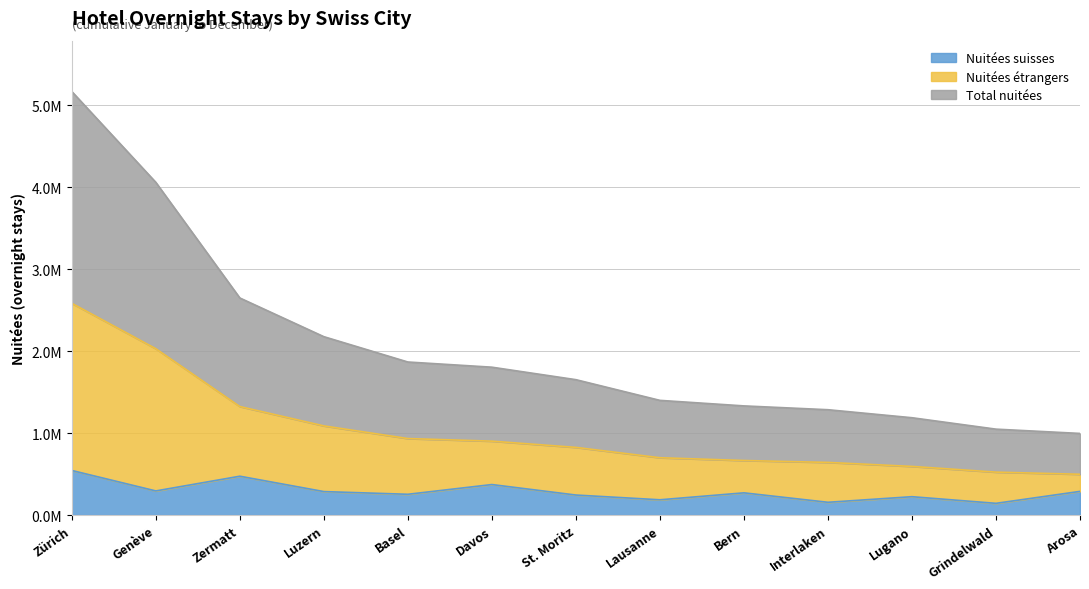

What is the sum of the Total nuitées values at St. Moritz and Grindelwald?

2699840